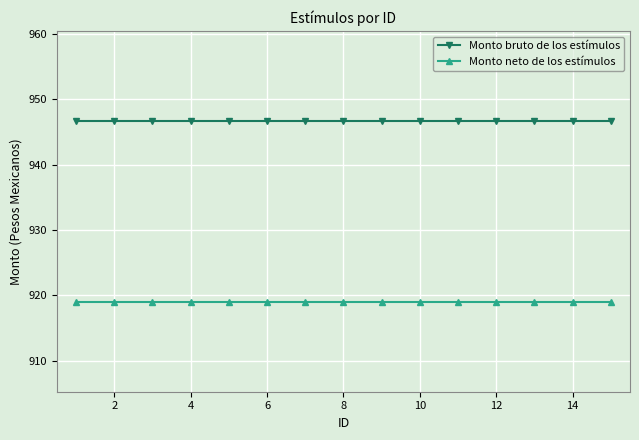

At how many categories does at least one series exceed 928?

15